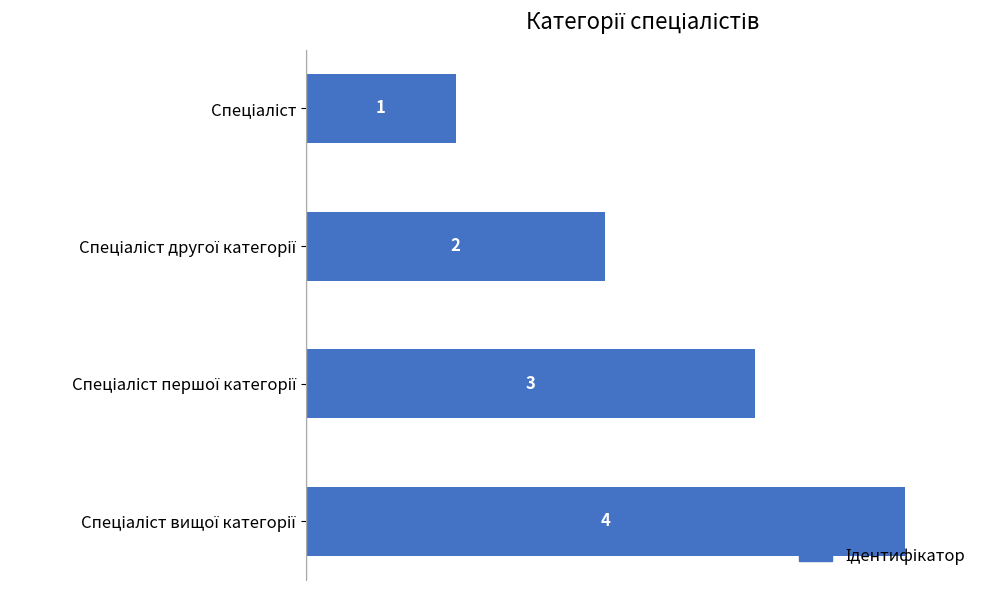

What is the value of the 1st bar from the top?

1